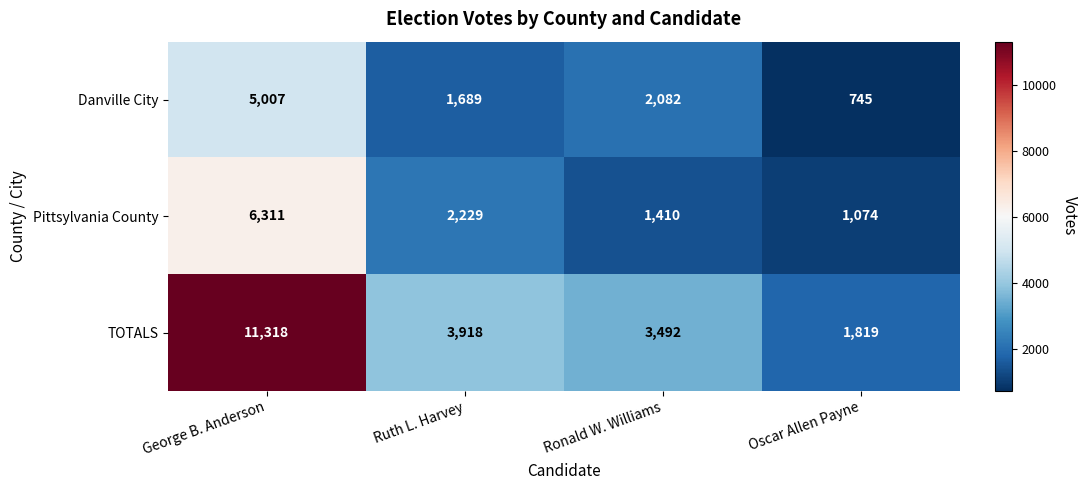

Which category has the lowest value in the Danville City series?

Oscar Allen Payne